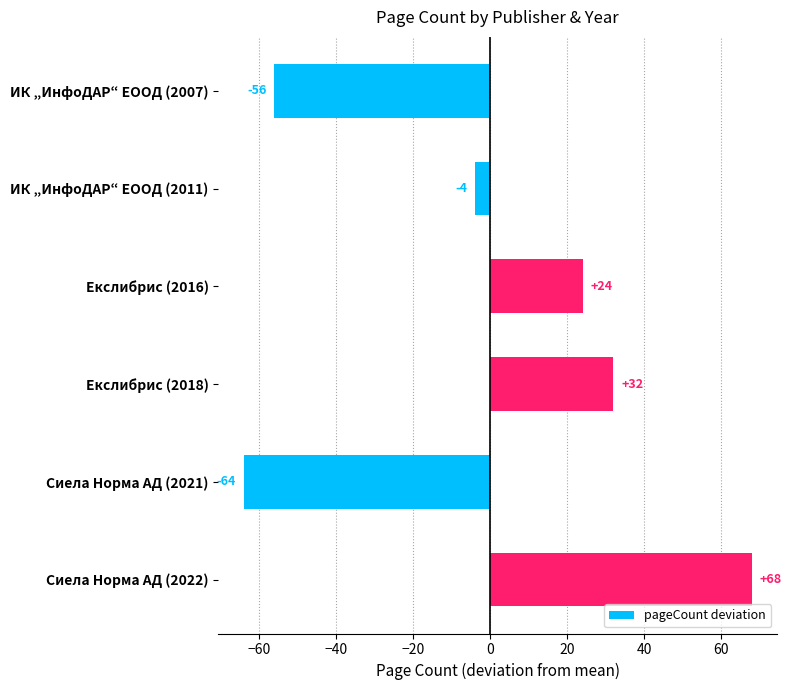

Rank the categories by value from lowest to highest.

Сиела Норма АД (2021), ИК „ИнфоДАР“ ЕООД (2007), ИК „ИнфоДАР“ ЕООД (2011), Екслибрис (2016), Екслибрис (2018), Сиела Норма АД (2022)